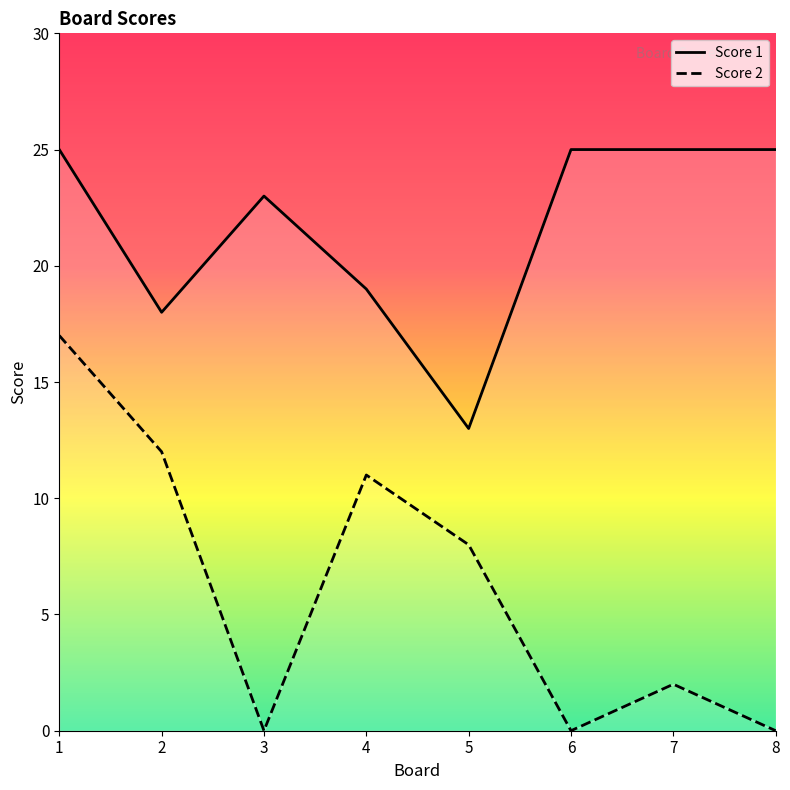

Which category has the highest value in the Score 1 series?

1